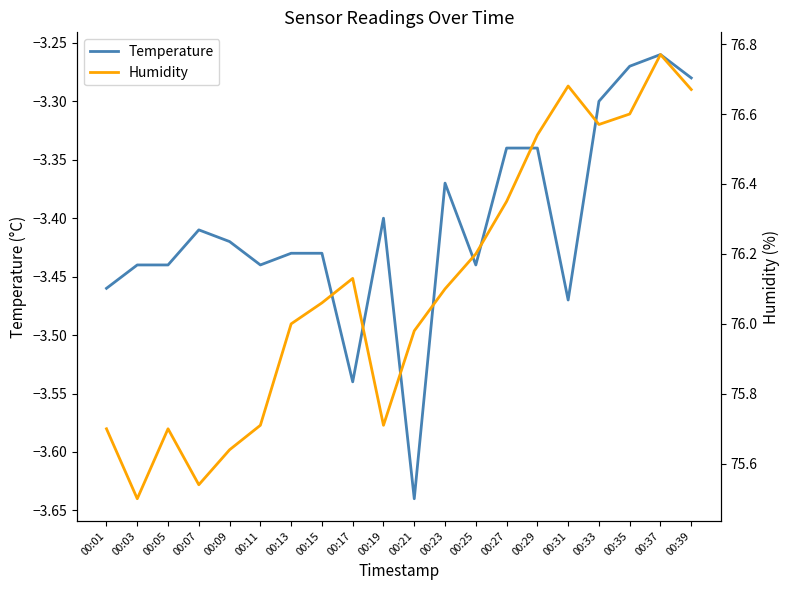

At how many categories does at least one series exceed 54?

20